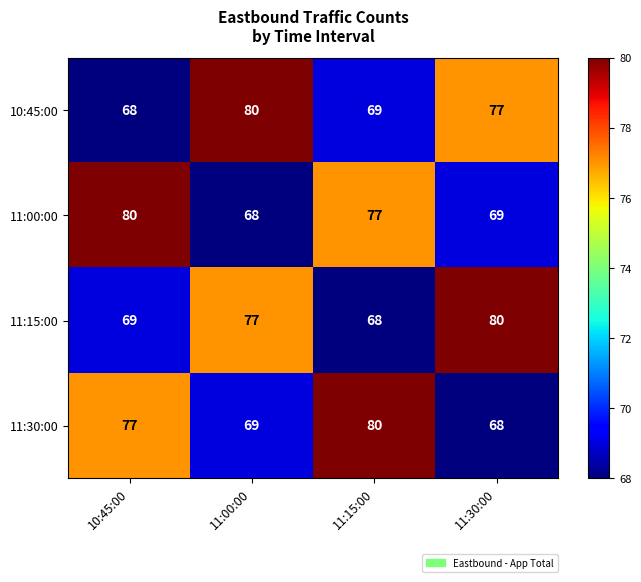

Where is 11:15:00 nearest to the value 74?

11:00:00